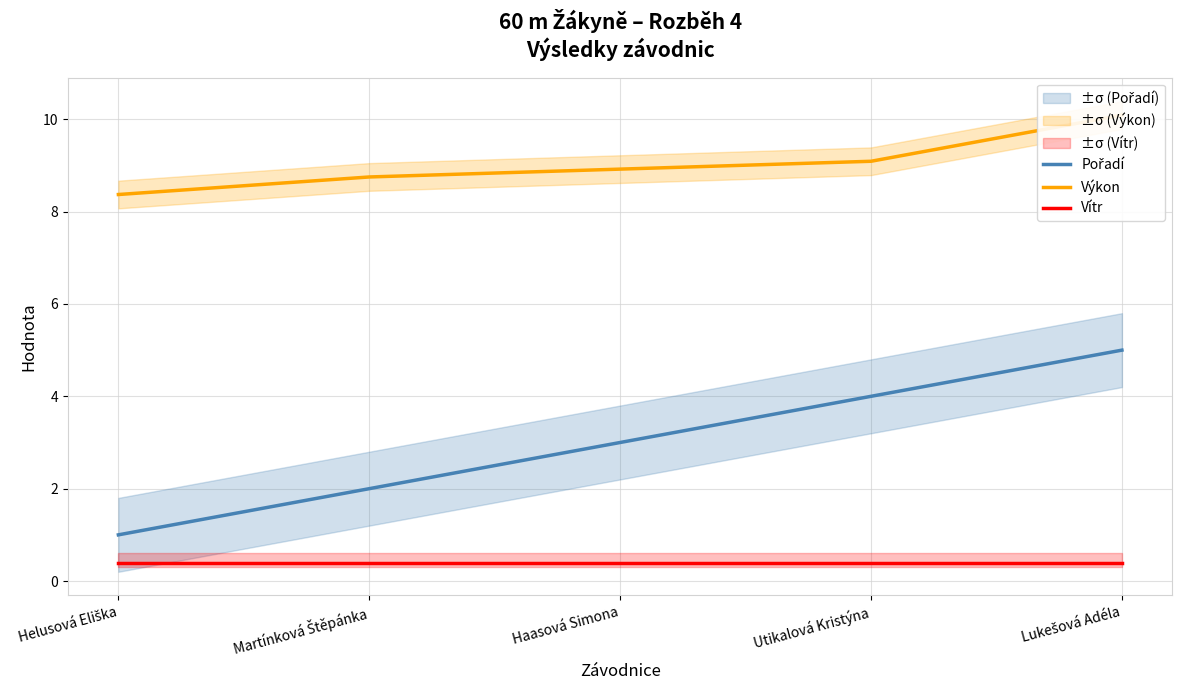

What is the sum of all Pořadí values?

15.0